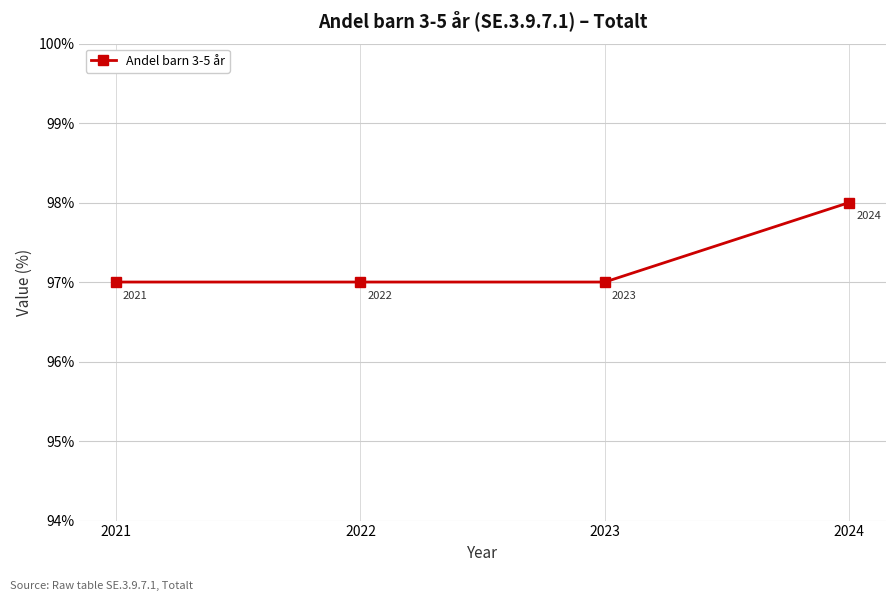

What is the difference between the values at 2021 and 2024?

1